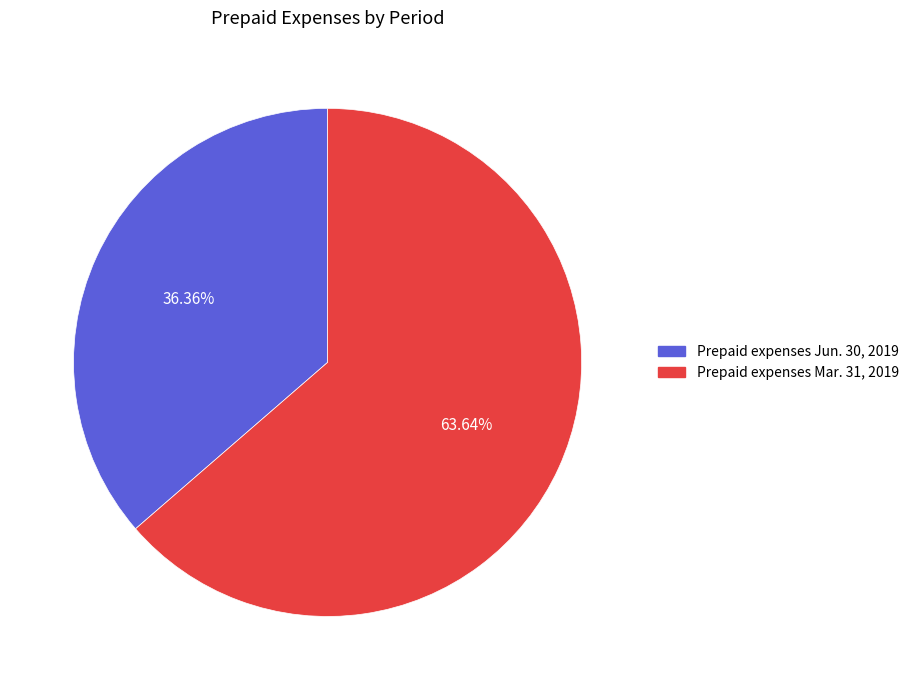

Which slice is the smallest?

Prepaid expenses Jun. 30, 2019